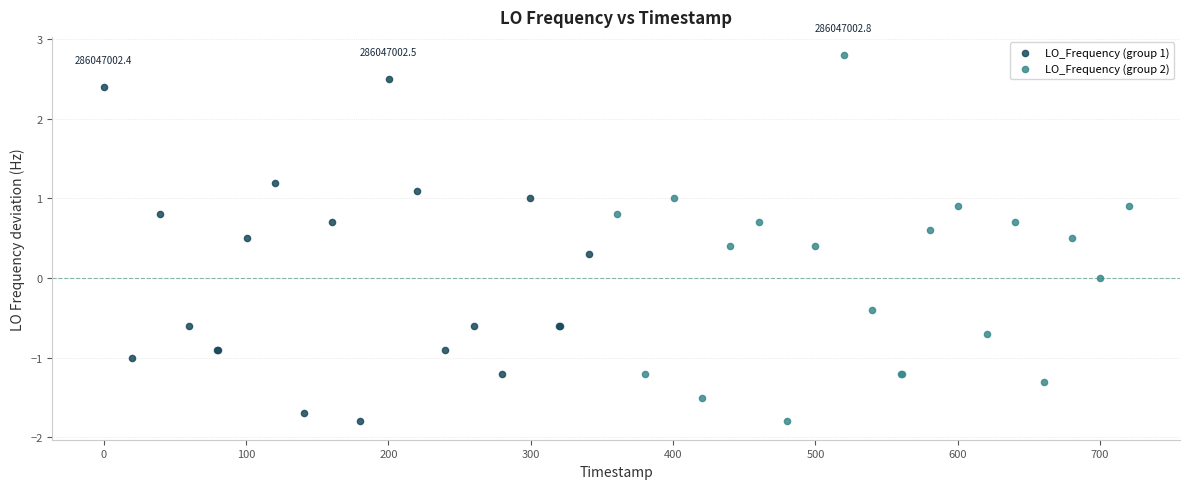

Which series reaches the maximum Y coordinate?

LO_Frequency (group 2)